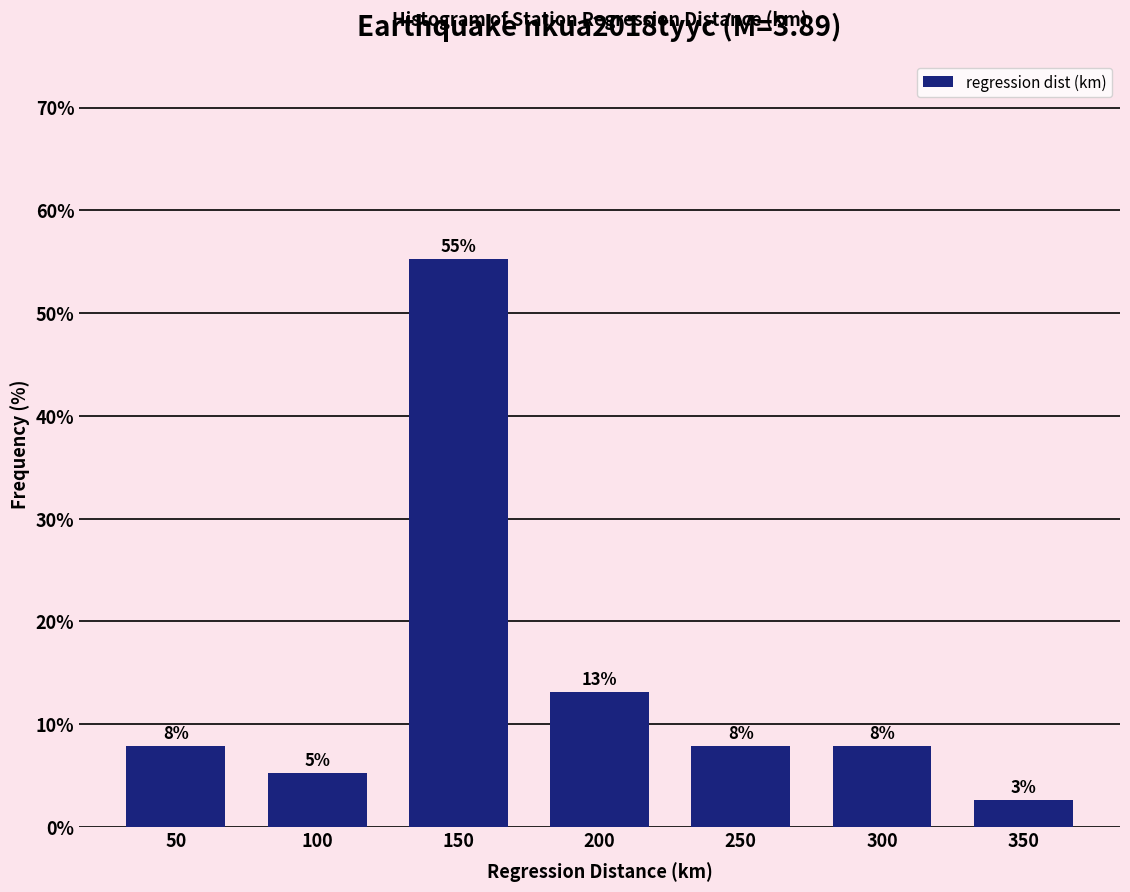

Are the bars horizontal?

No